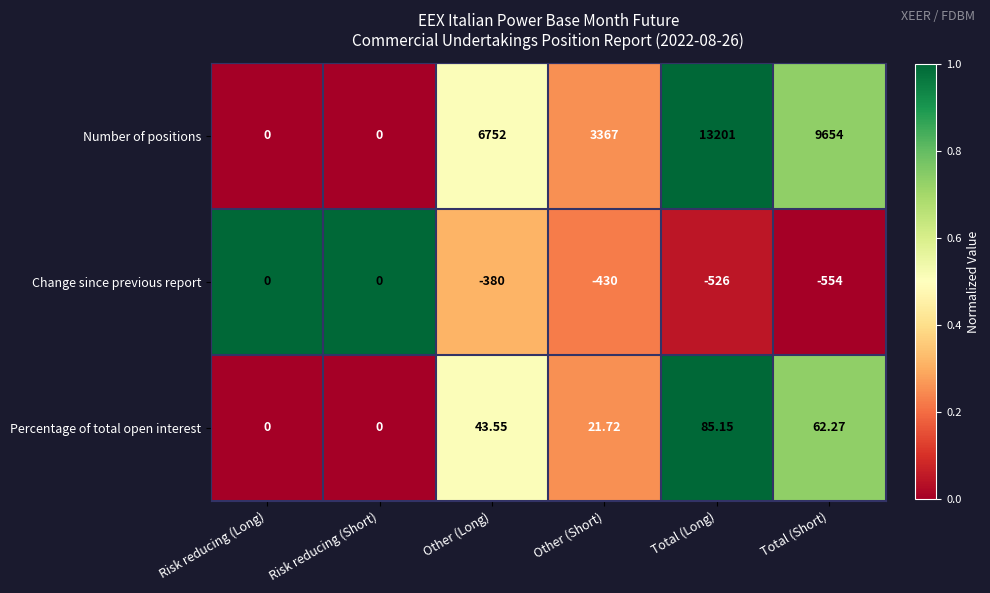

At which category is the sum across all series the highest?

Total (Long)